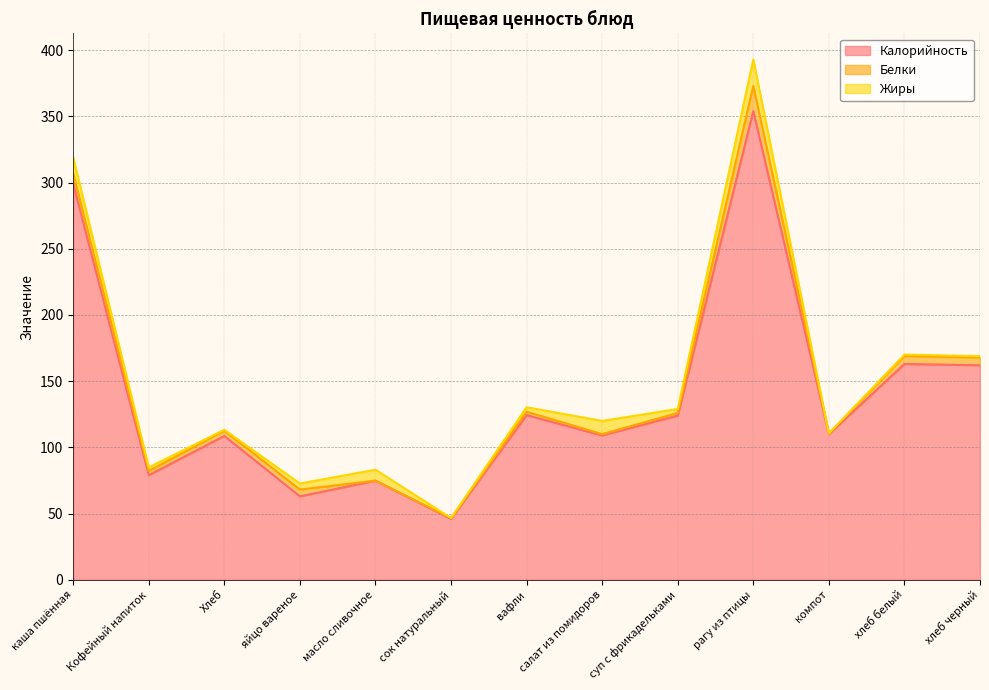

What is the sum of the Калорийность values at сок натуральный and салат из помидоров?

155.0